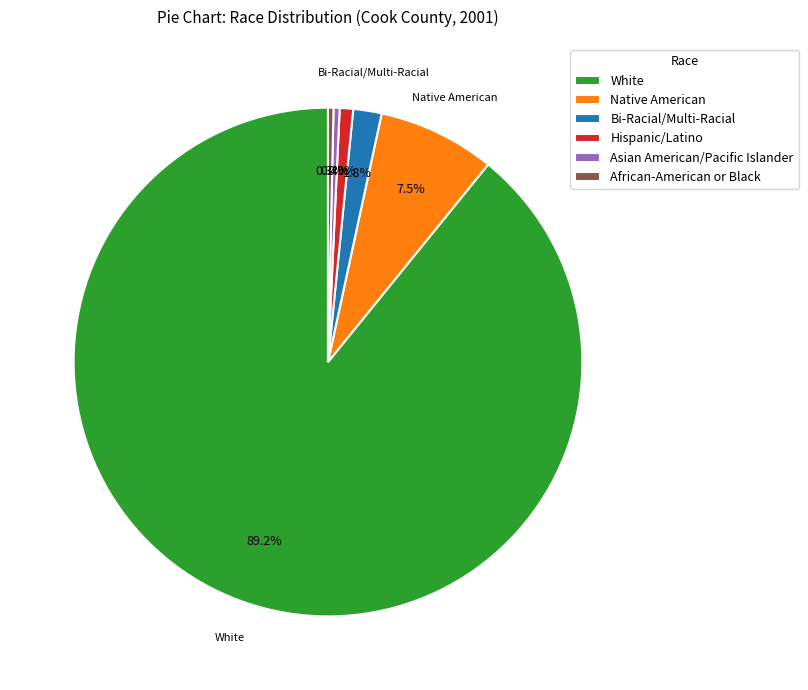

To the nearest percent, what portion does Hispanic/Latino represent?

1%